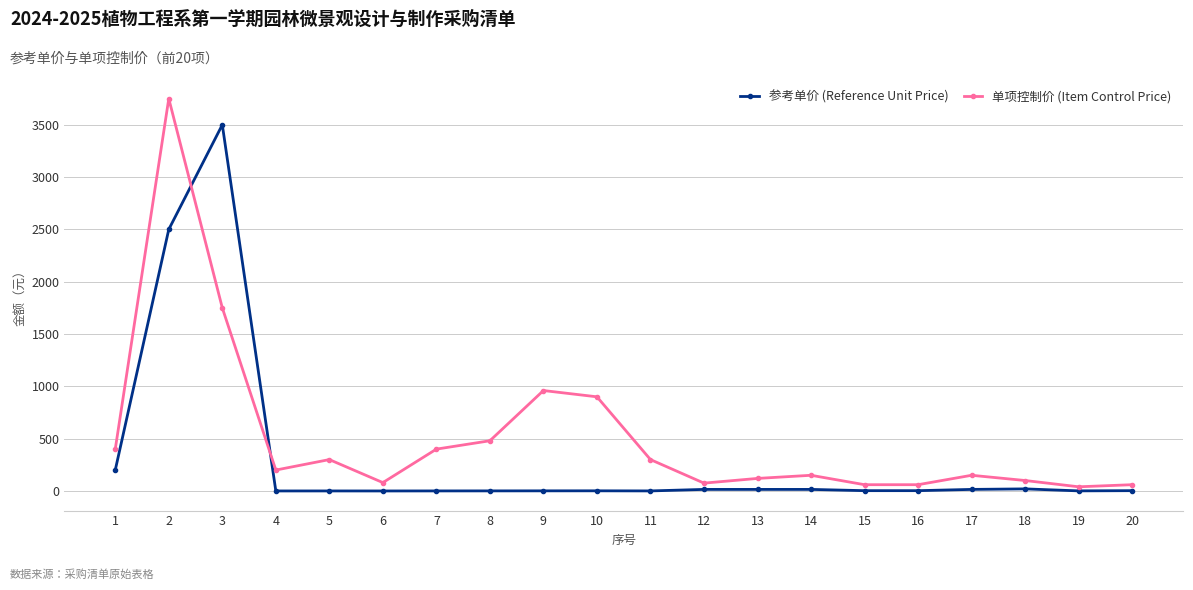

The value of 单项控制价 (Item Control Price) at 11 is 504.3. True or false?

False